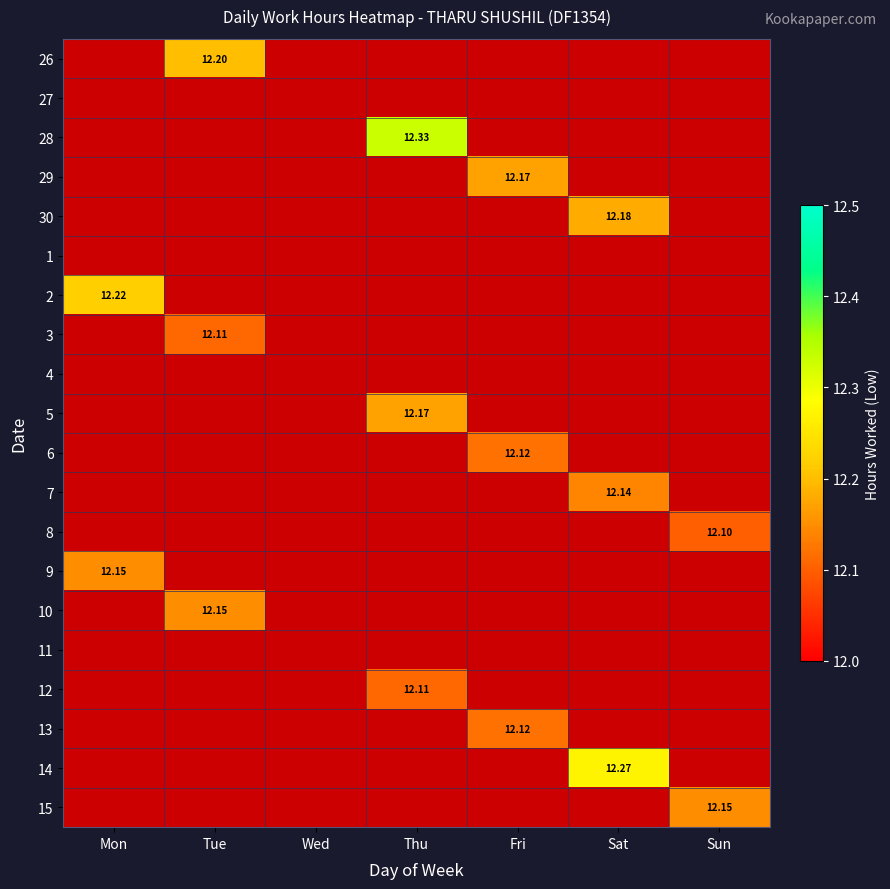

Which category has the highest value in the 3 series?

Mon